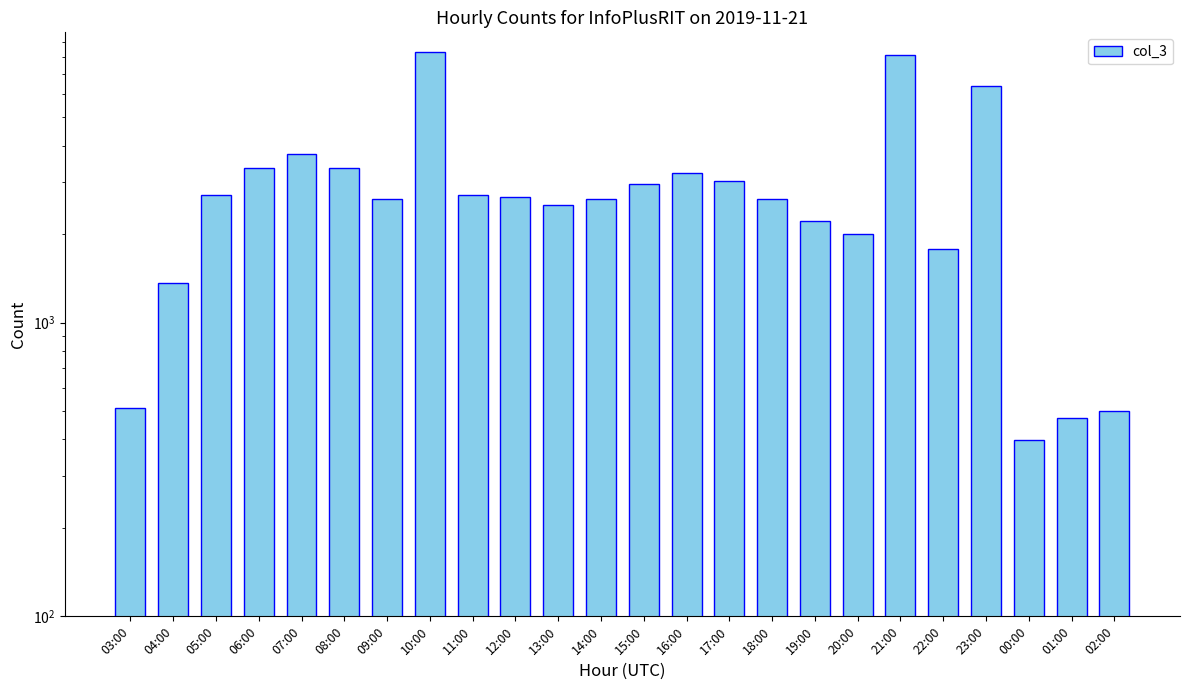

Reading right to left, list all the values displayed in this chart.

498	475	398	6383	1777	8139	2008	2211	2623	3042	3217	2957	2633	2519	2666	2720	8346	2640	3355	3758	3349	2724	1360	510